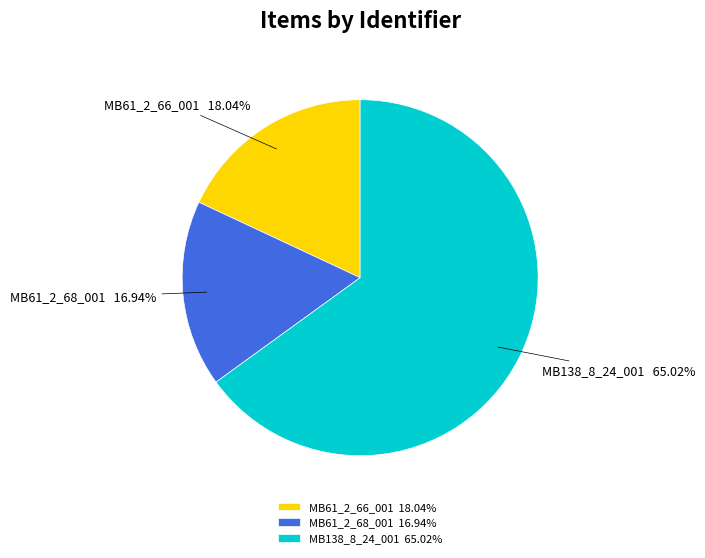

To the nearest percent, what portion does MB61_2_68_001 represent?

17%